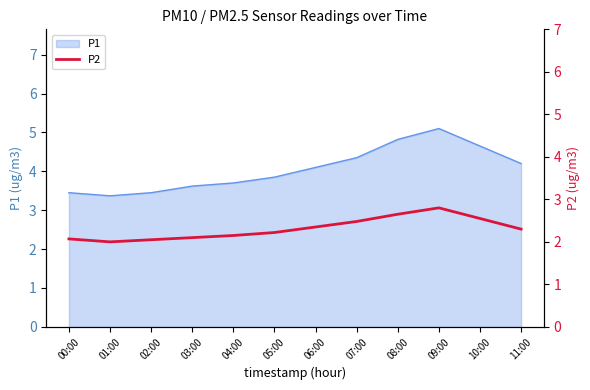

How many lines are shown in the chart?

1